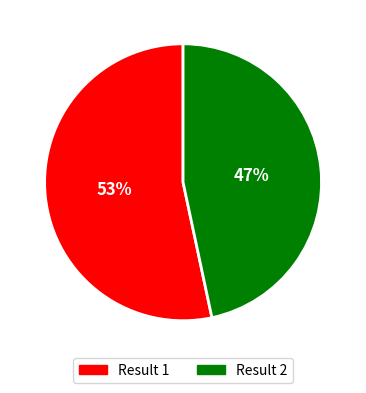

Does any single category account for the majority?

Yes